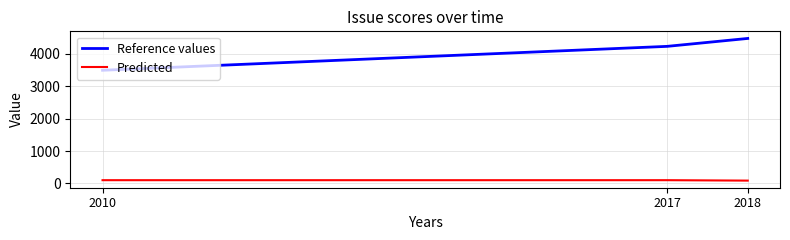

Which series changed the most between 2010 and 2017?

Reference values